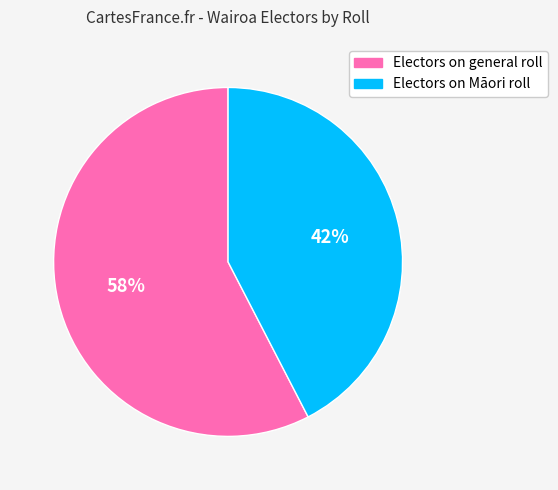

Which has a higher value, Electors on Māori roll or Electors on general roll?

Electors on general roll